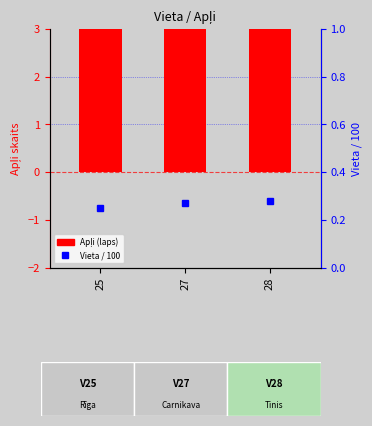

Rank the series at 27 from lowest to highest value.

Vieta / 100, Apļi (laps)